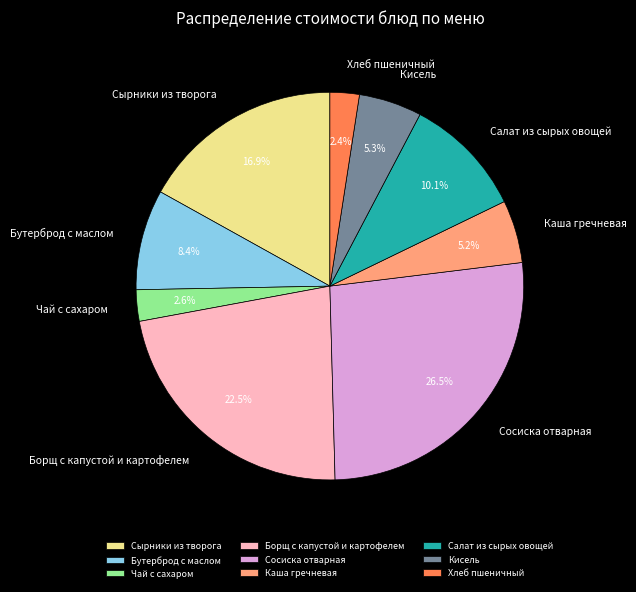

What percentage is the Хлеб пшеничный slice, to the nearest percent?

2%